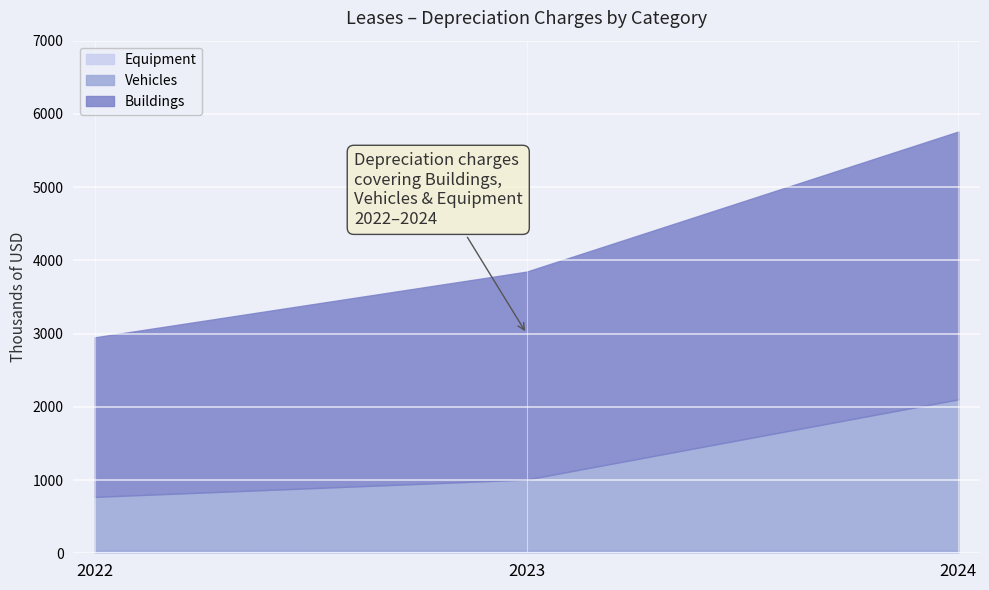

Rank the series by their average value, from highest to lowest.

Buildings, Vehicles, Equipment